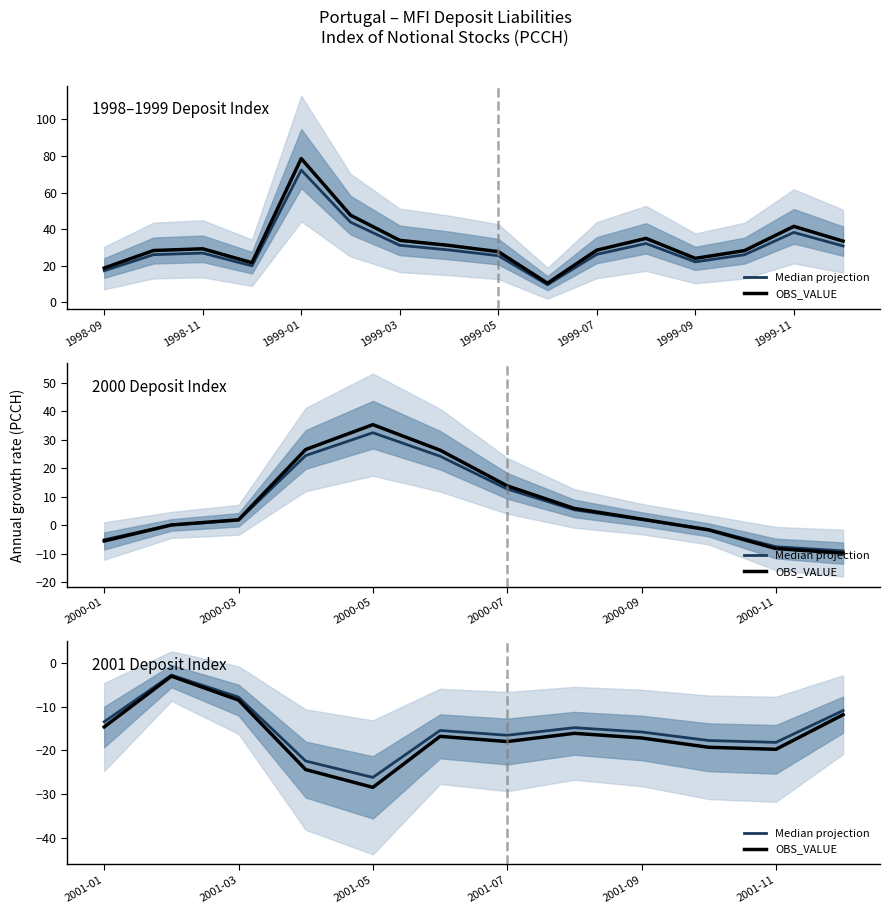

How many series are shown in this chart?

2